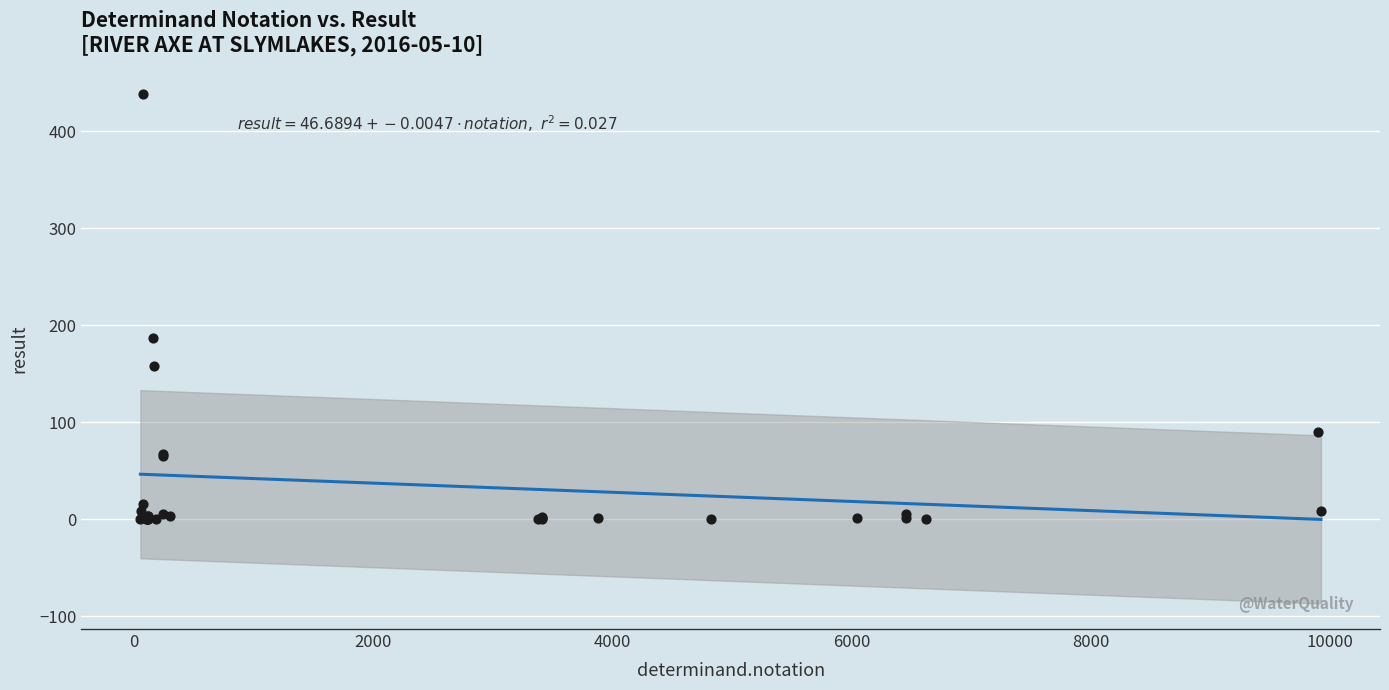

What Y value in the scatter plot is closest to 219?

187.0